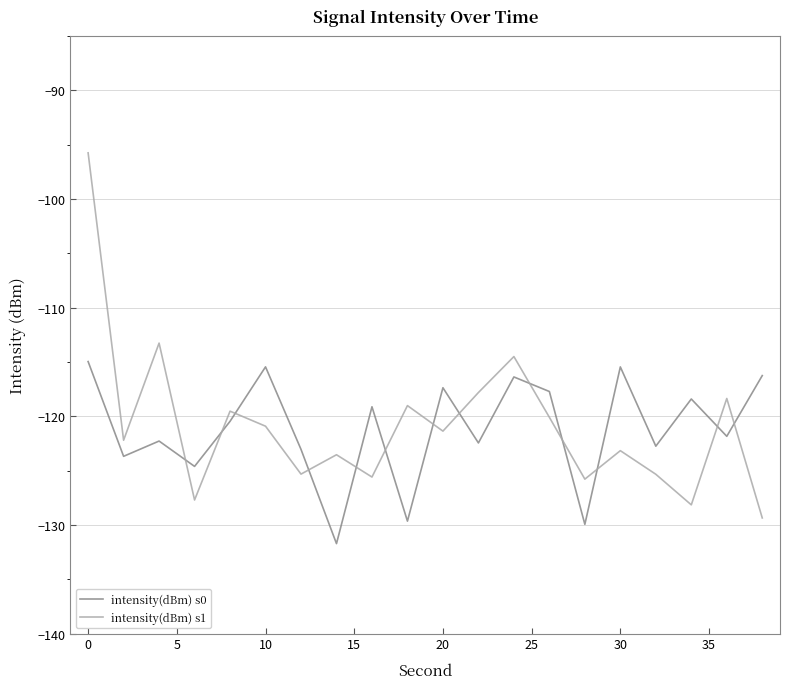

Which series has the widest spread of values?

intensity(dBm) s1